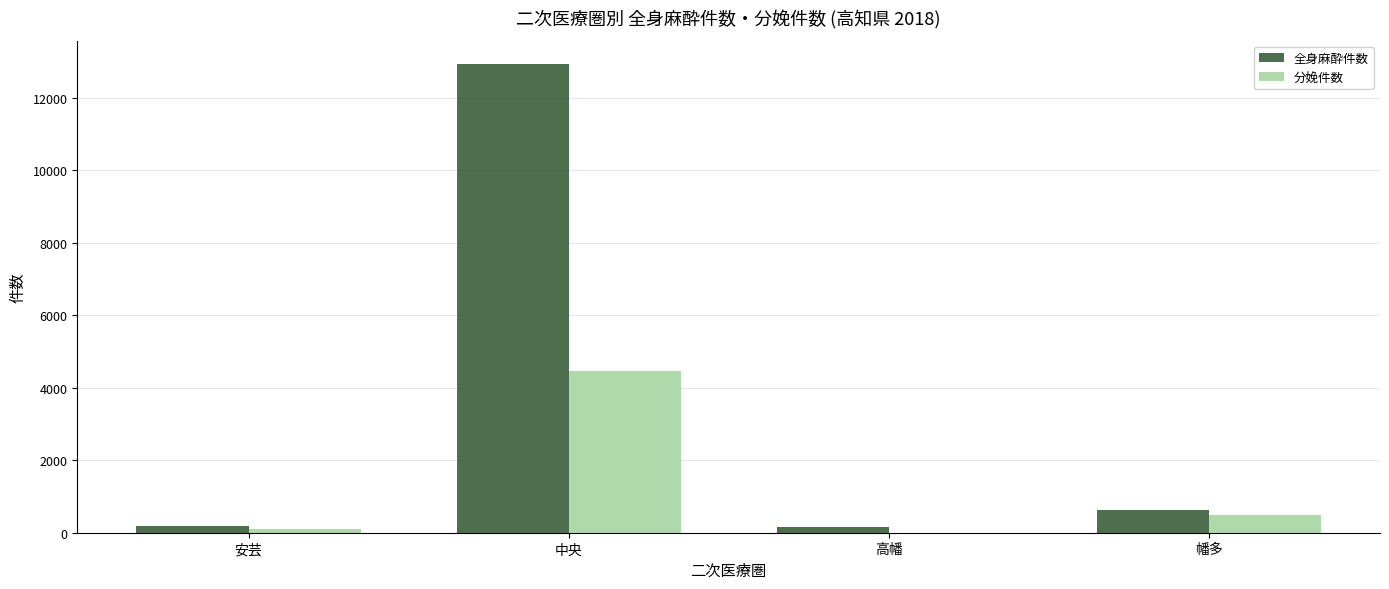

The value of 全身麻酔件数 at 幡多 is 1125. True or false?

False